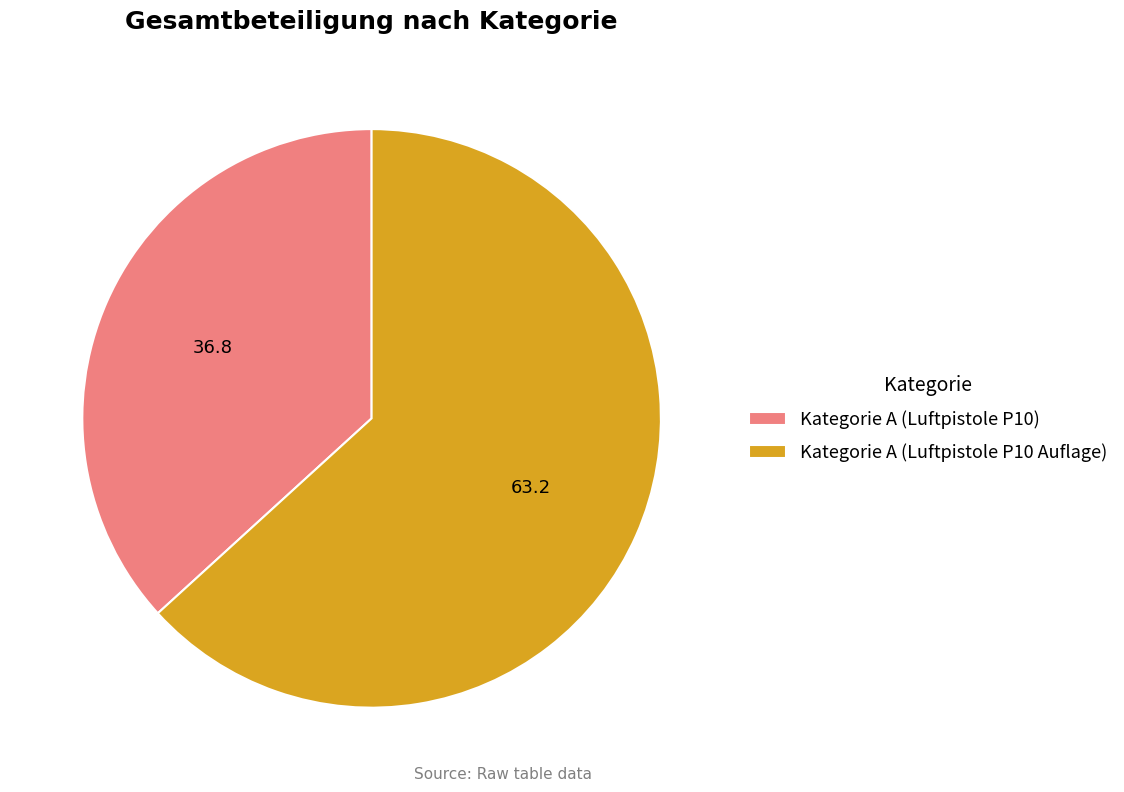

Is it true that Kategorie A (Luftpistole P10 Auflage) is 77% of the pie?

False